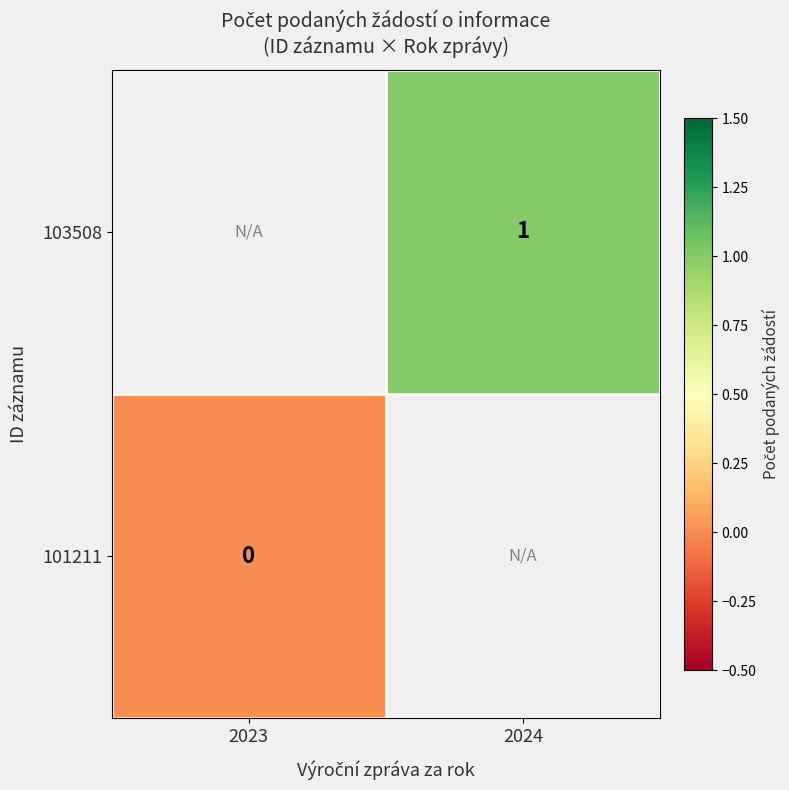

Which label corresponds to the largest value in the chart?

2024